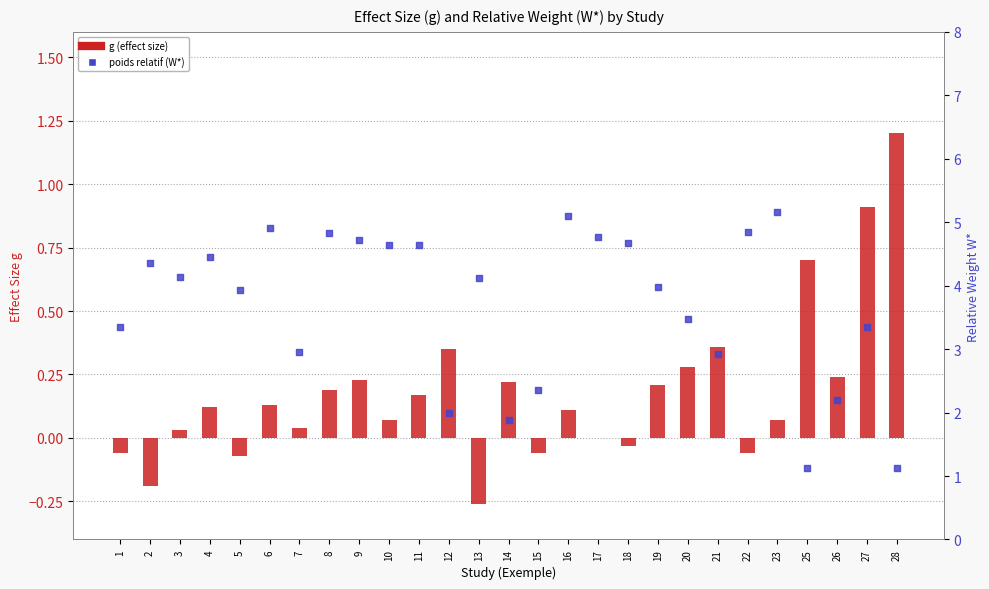

Which series has the largest total across all categories?

poids relatif (W*)